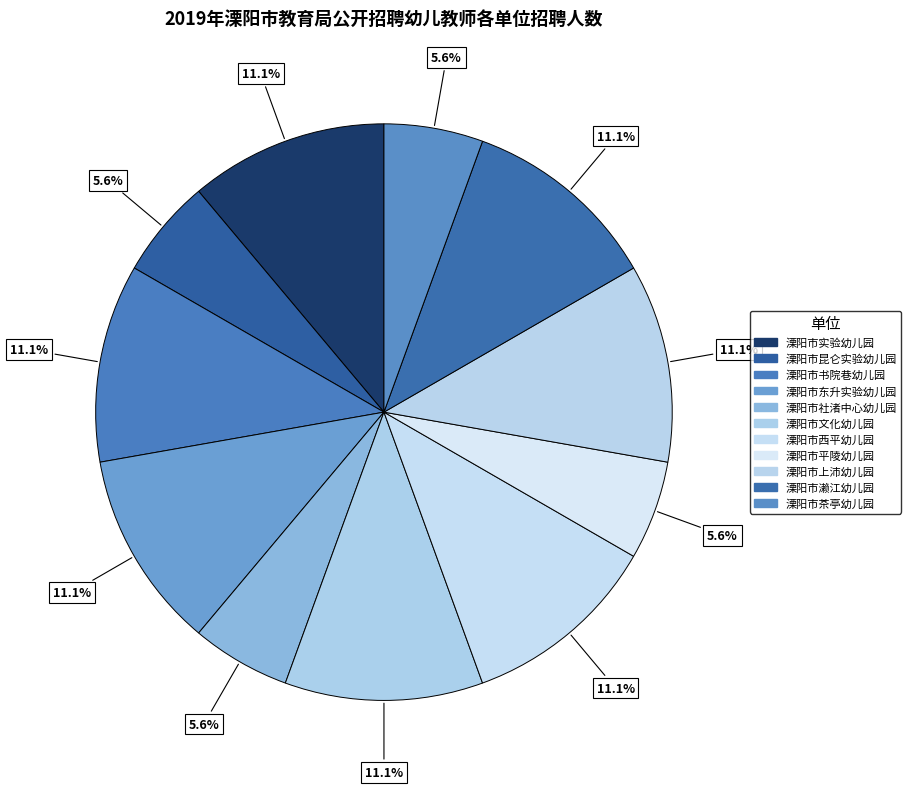

Is there any slice that represents more than half of the pie?

No